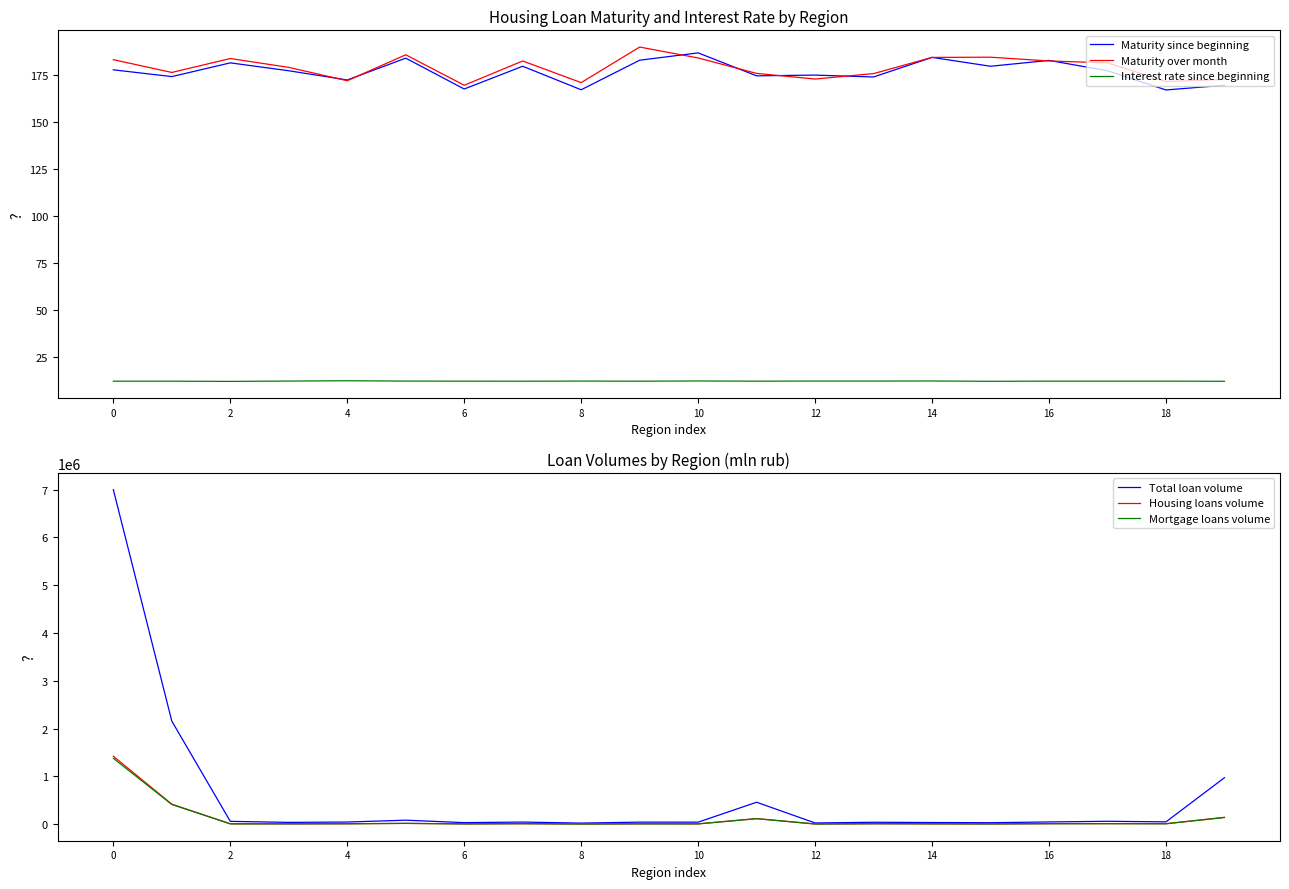

True or false: Maturity over month and Maturity since beginning cross at least once.

True